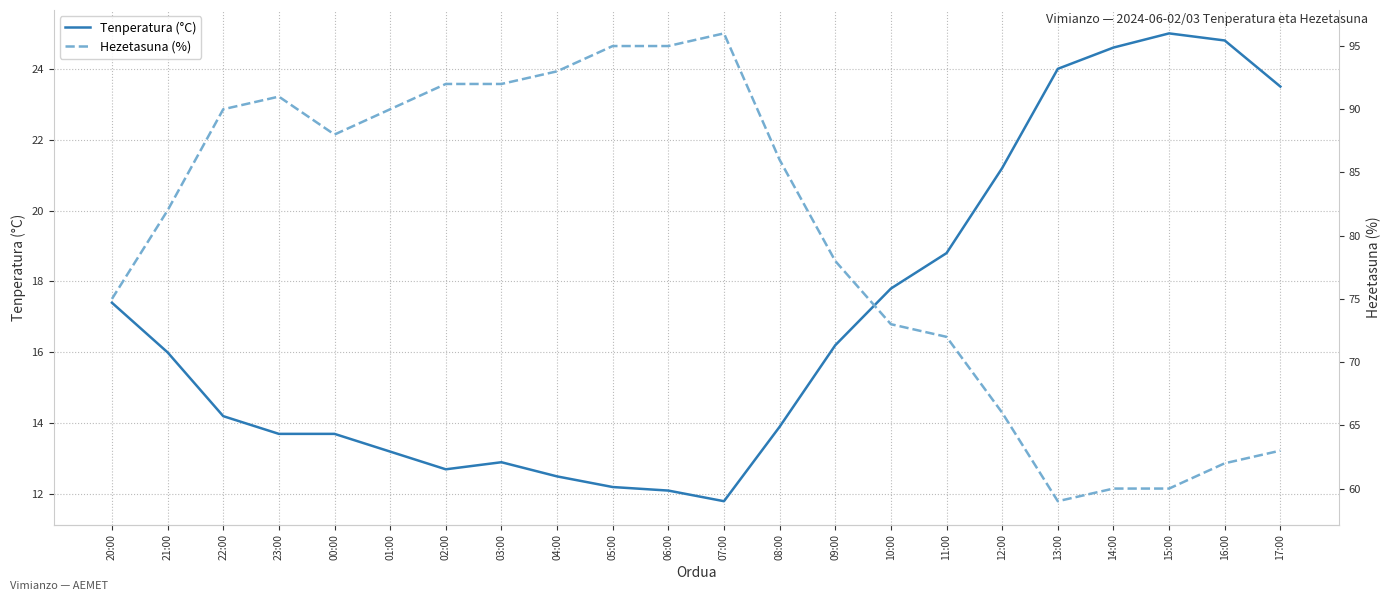

True or false: Tenperatura (°C) and Hezetasuna (%) intersect in this chart.

False